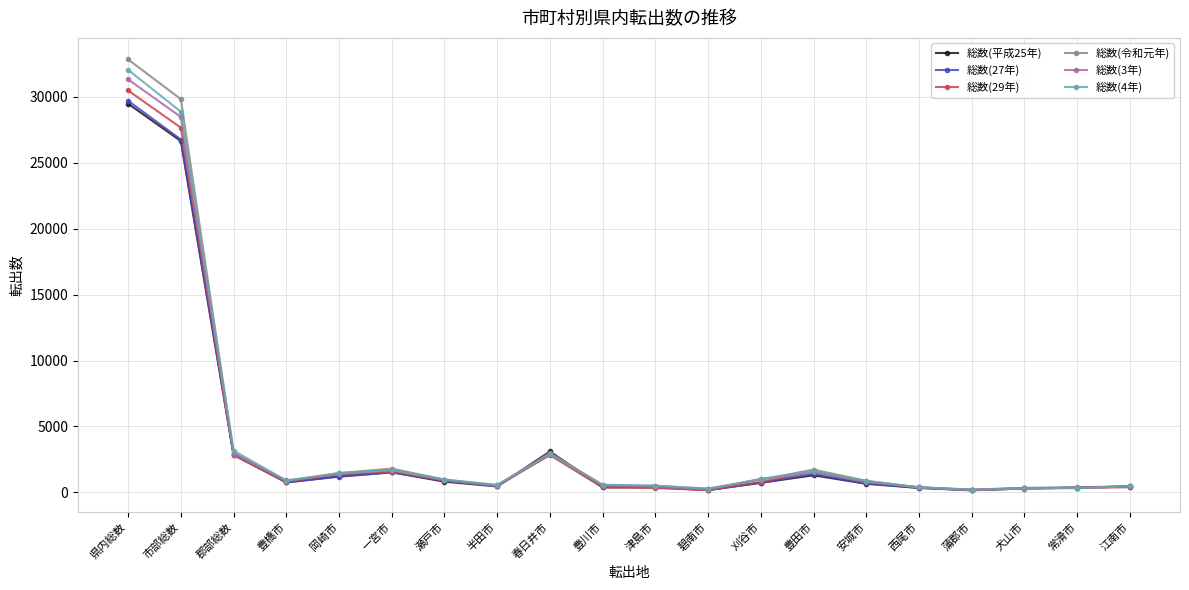

True or false: 総数(平成25年) has a value of 1521 at 一宮市.

True